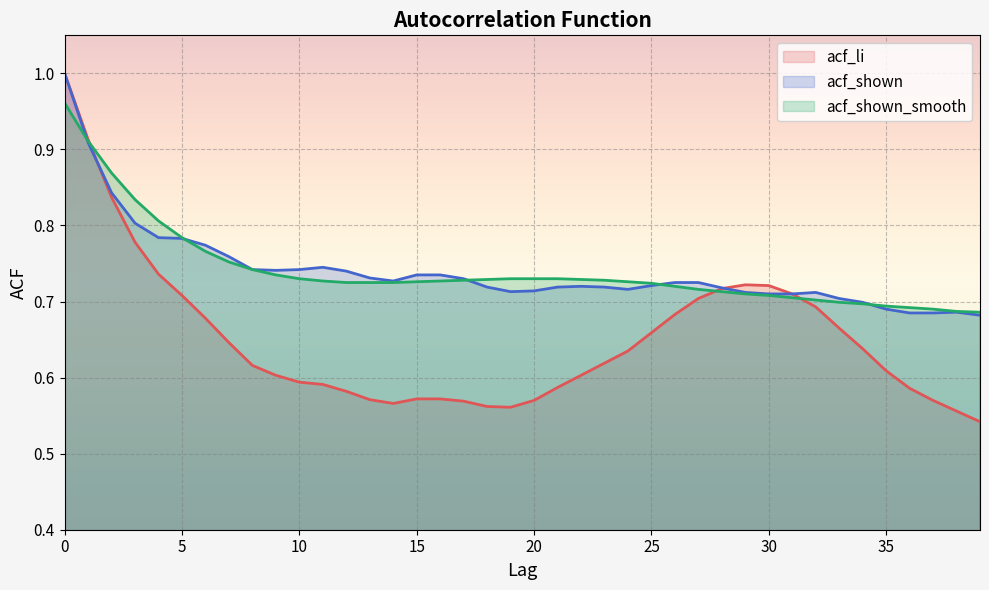

At 2, list the series in order from smallest to largest.

acf_li, acf_shown, acf_shown_smooth